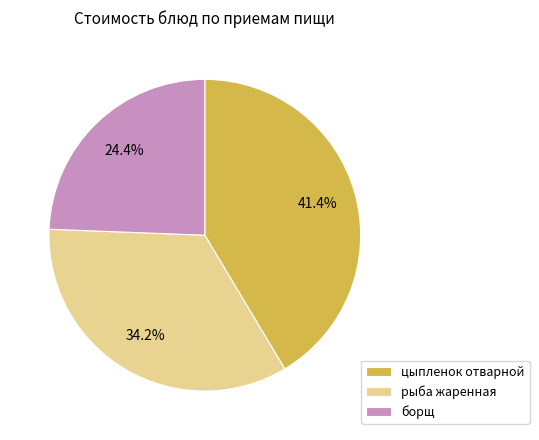

What percentage is NOT represented by рыба жаренная?

65.8%